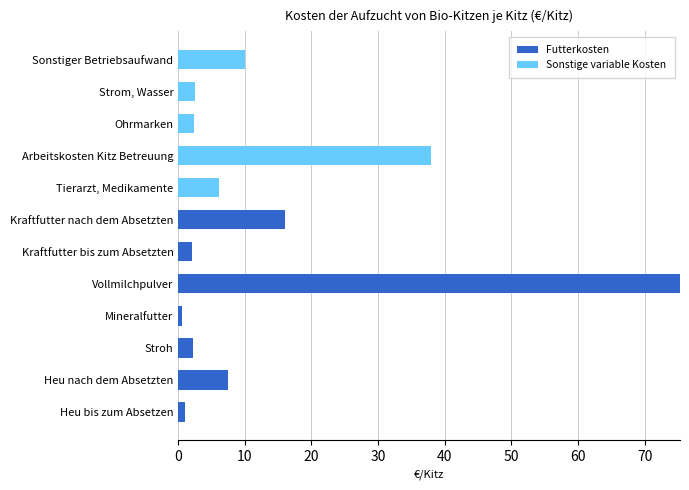

What is the total value across all series at Vollmilchpulver?

75.3